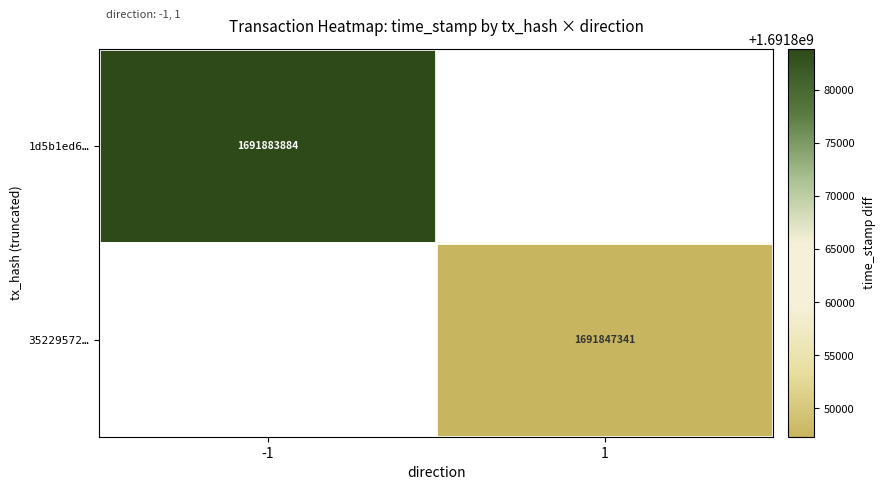

True or false: 1d5b1ed6… has a value of 2488942917 at -1.

False